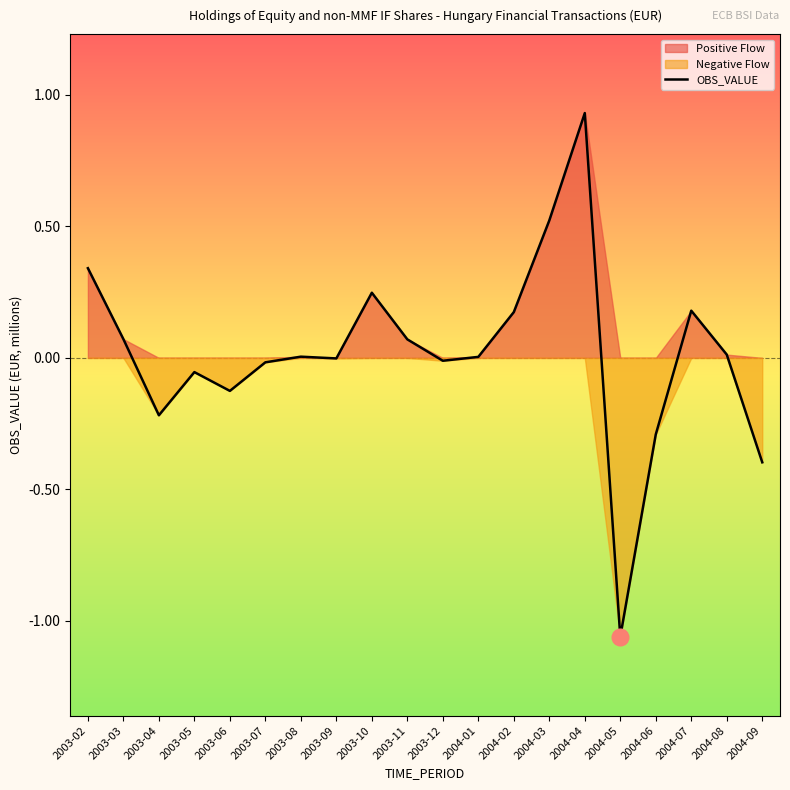

Is it true that the value at 2004-05 is -1.7?

False